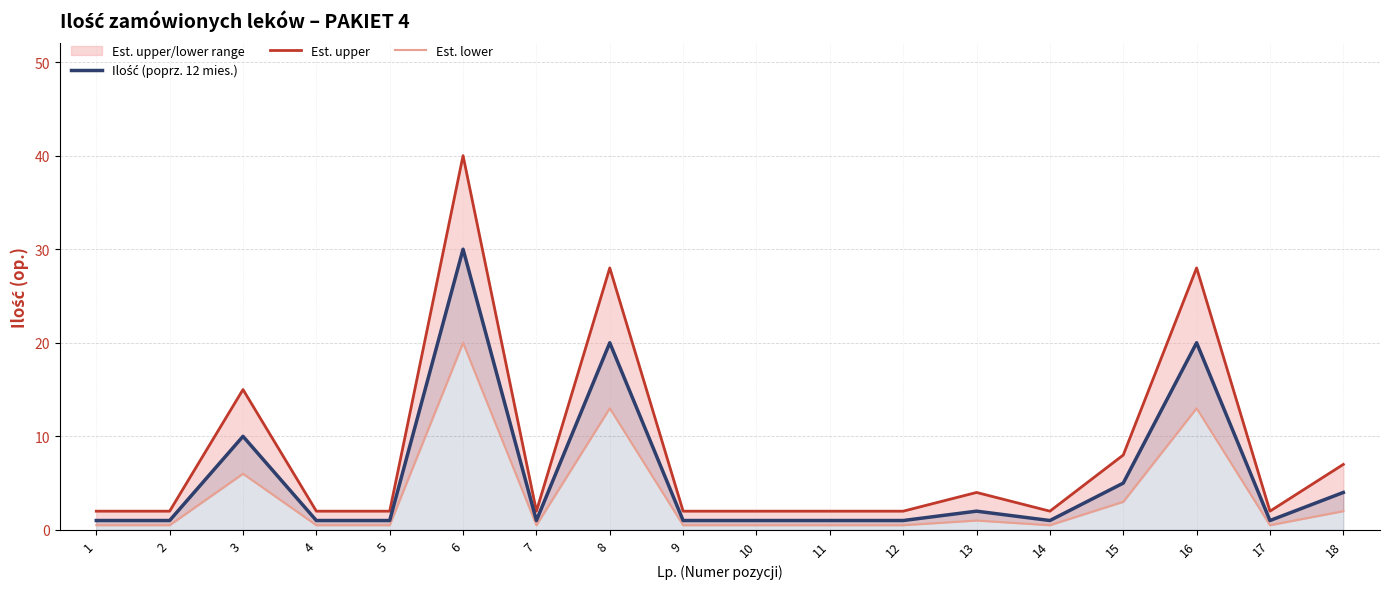

Rank the series by their average value, from highest to lowest.

Est. upper, Ilość (poprz. 12 mies.), Est. lower